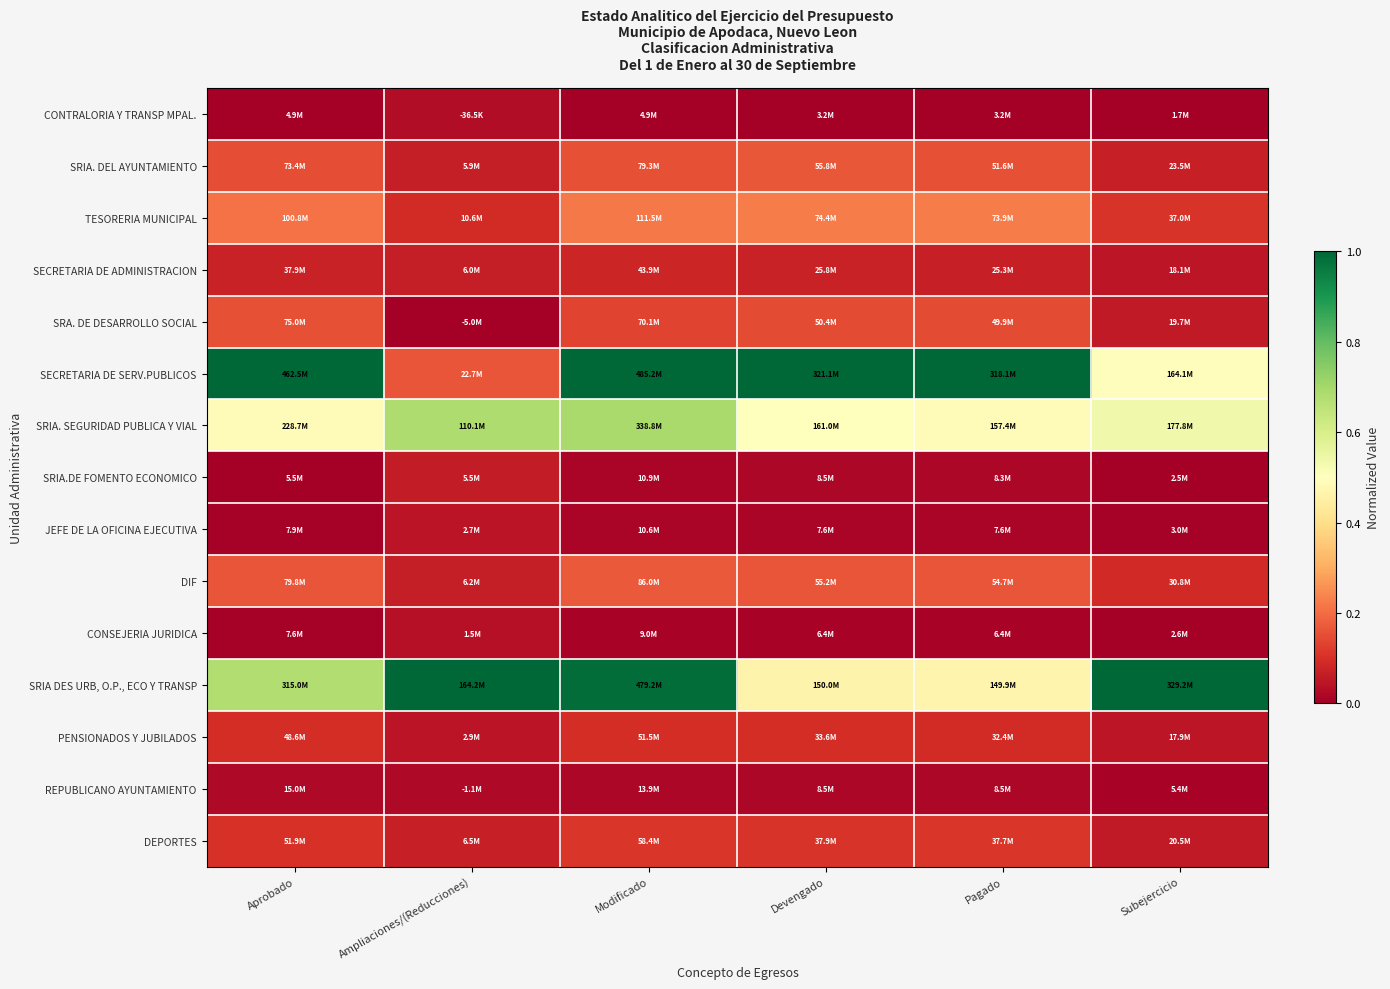

At how many categories does at least one series exceed 0?

6